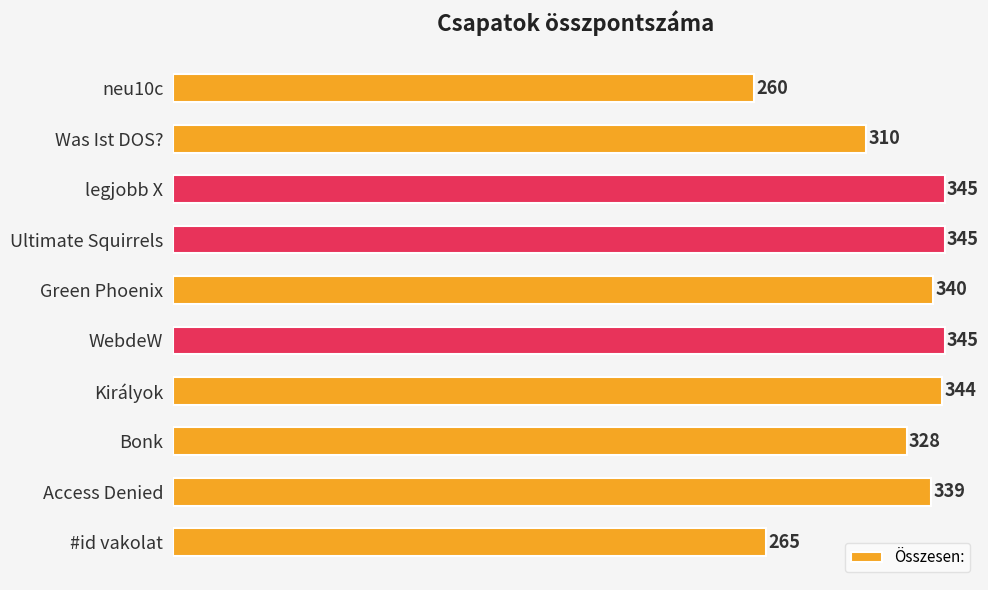

What is the smallest value displayed?

260